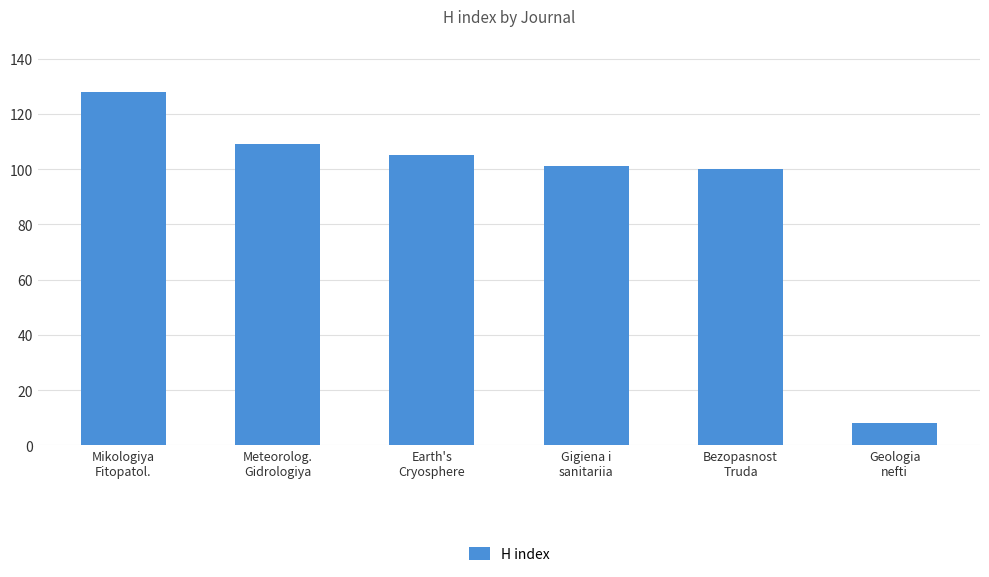

What is the difference between the maximum and second lowest values?

28